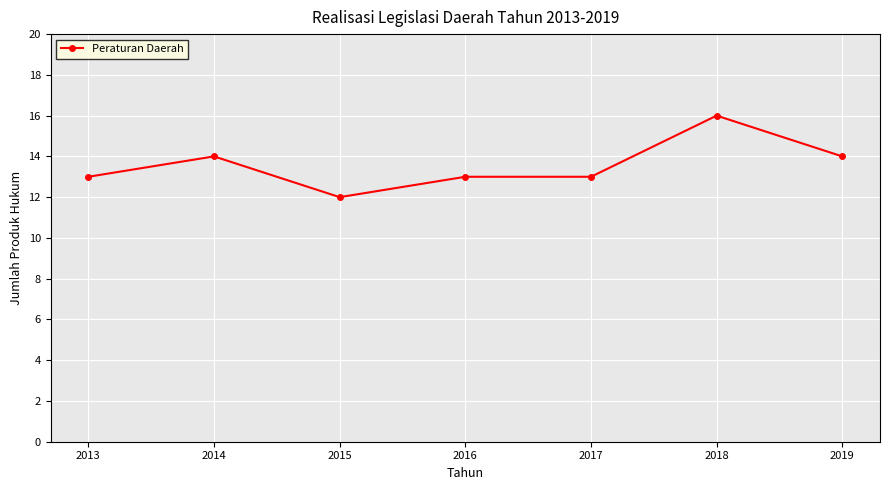

Which has a higher value, 2015 or 2013?

2013